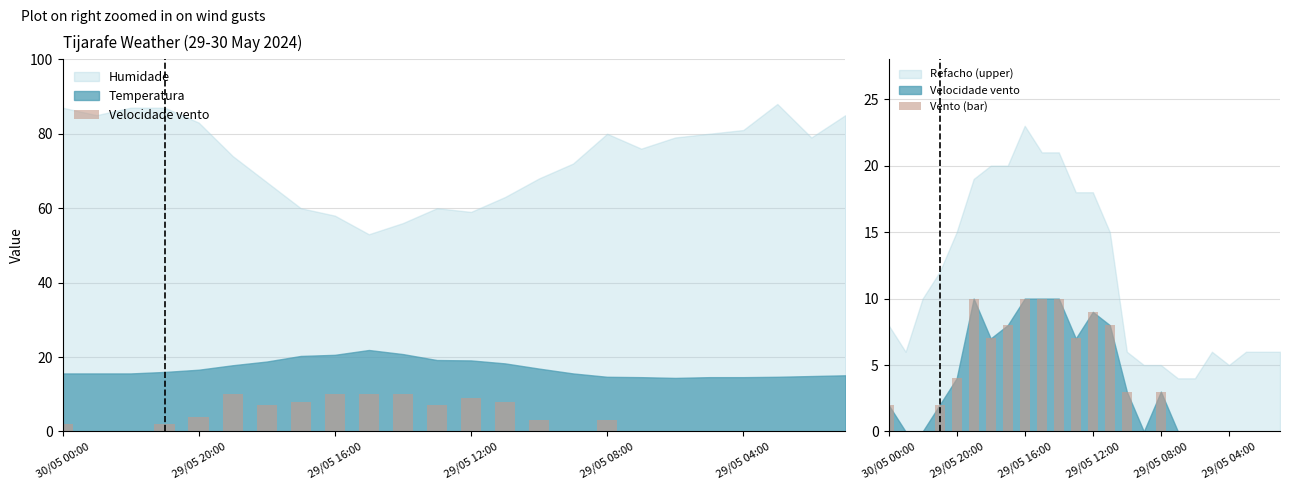

Is it true that Velocidade vento equals 8 at 7?

True